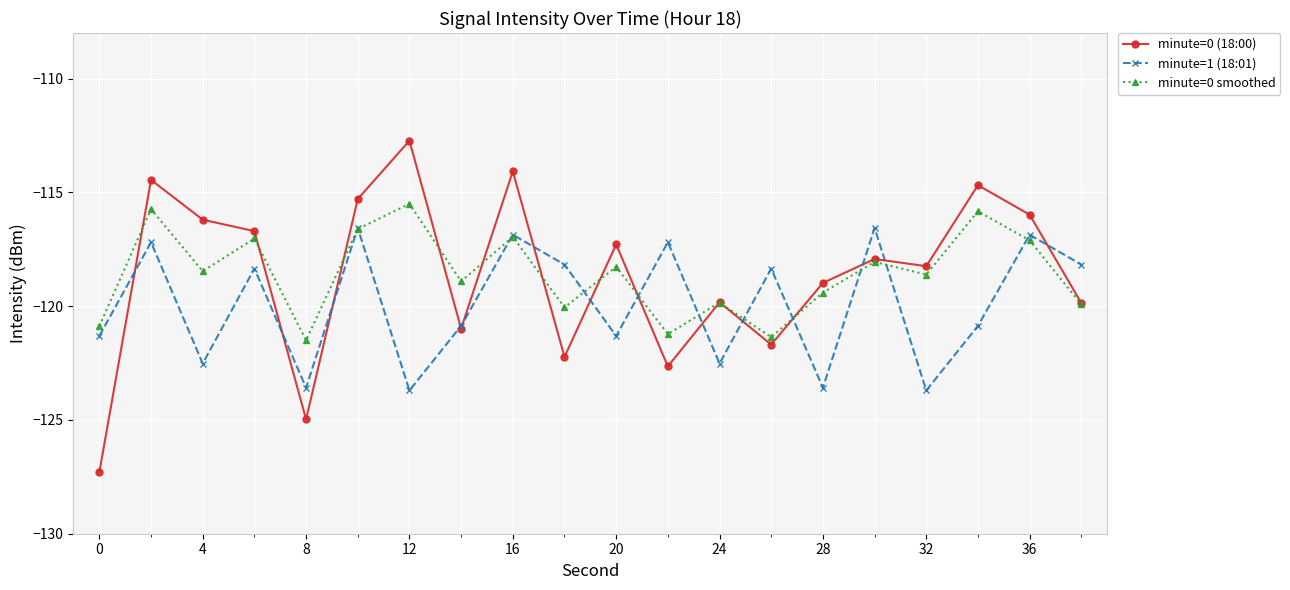

What is the difference between the maximum and second lowest values in the minute=0 (18:00) series?

12.2